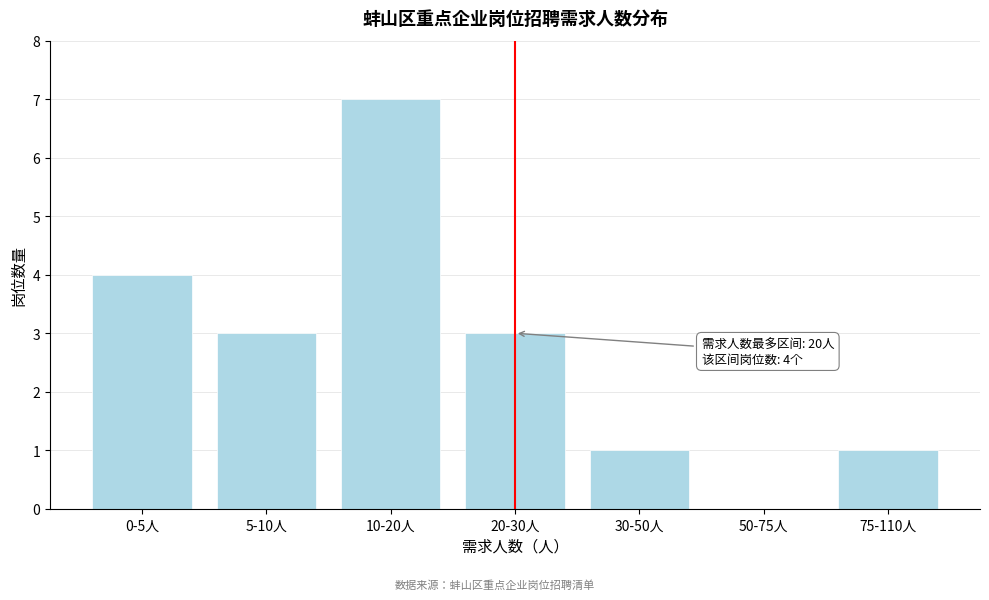

Reading left to right, what are all the values shown in this chart?

0-5人=4	5-10人=3	10-20人=7	20-30人=3	30-50人=1	50-75人=0	75-110人=1